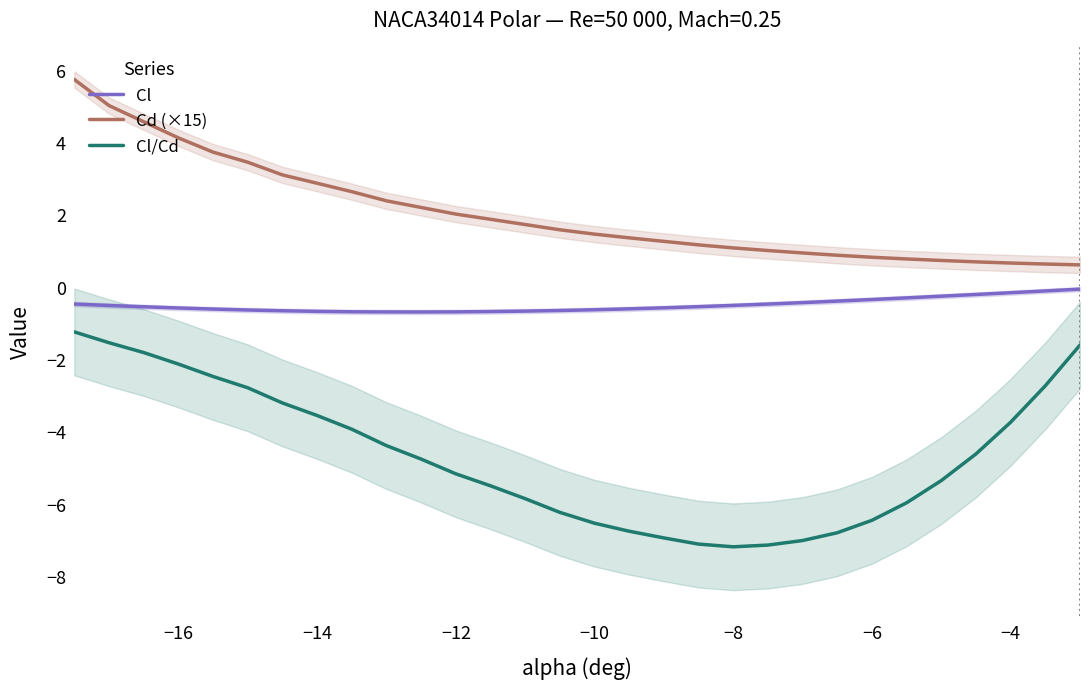

How many data points does each series have?

30